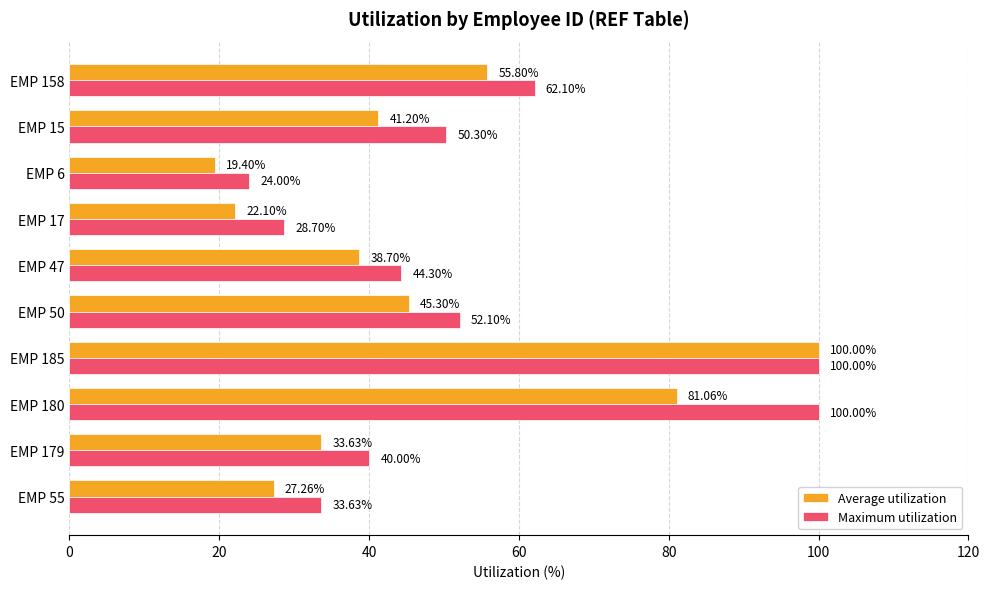

Which series changed the most between EMP 50 and EMP 47?

Maximum utilization